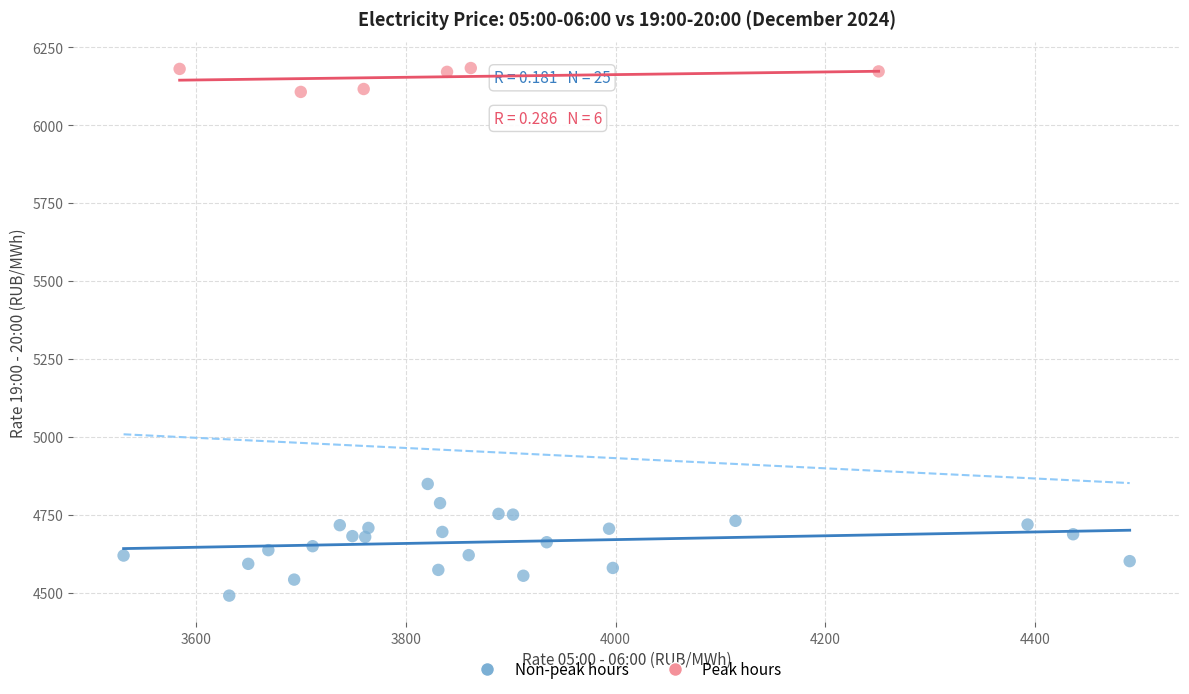

What are all the series names shown in the legend?

Non-peak hours, Peak hours